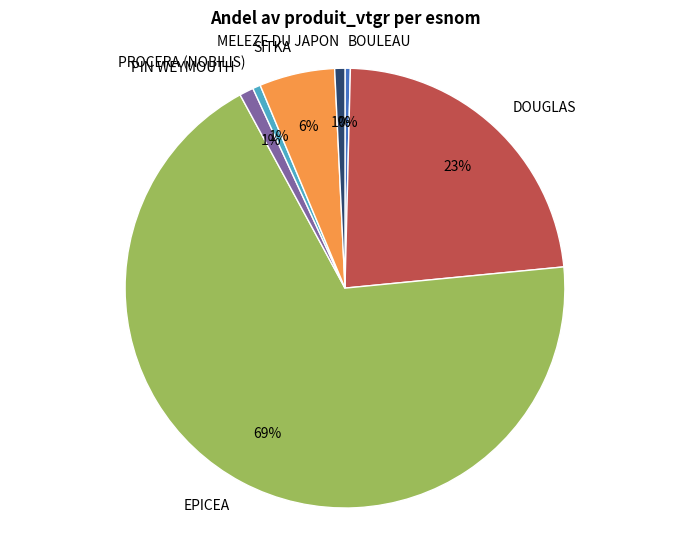

To the nearest percent, what is the combined percentage of SITKA and DOUGLAS?

29%